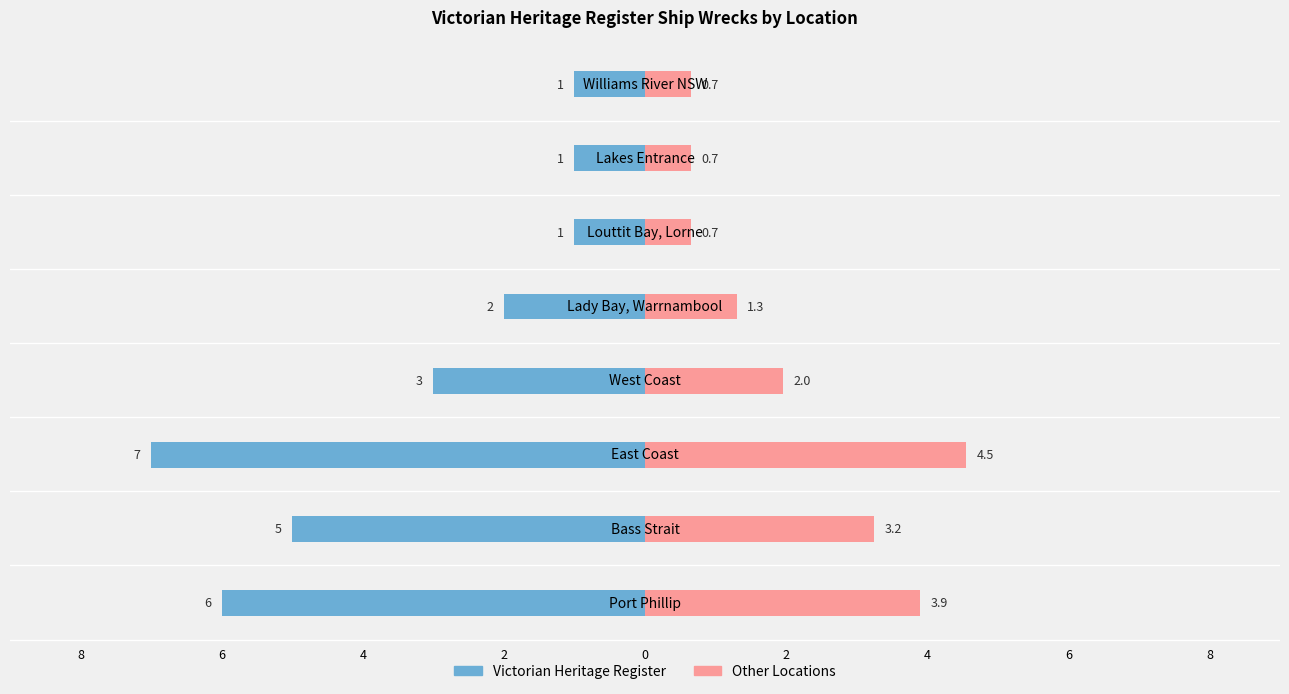

Reading left to right, extract all data points from this chart.

Ship Count (Left): -6.0	-5.0	-7.0	-3.0	-2.0	-1.0	-1.0	-1.0
Ship Count (Right): 3.9	3.2	4.5	2.0	1.3	0.7	0.7	0.7